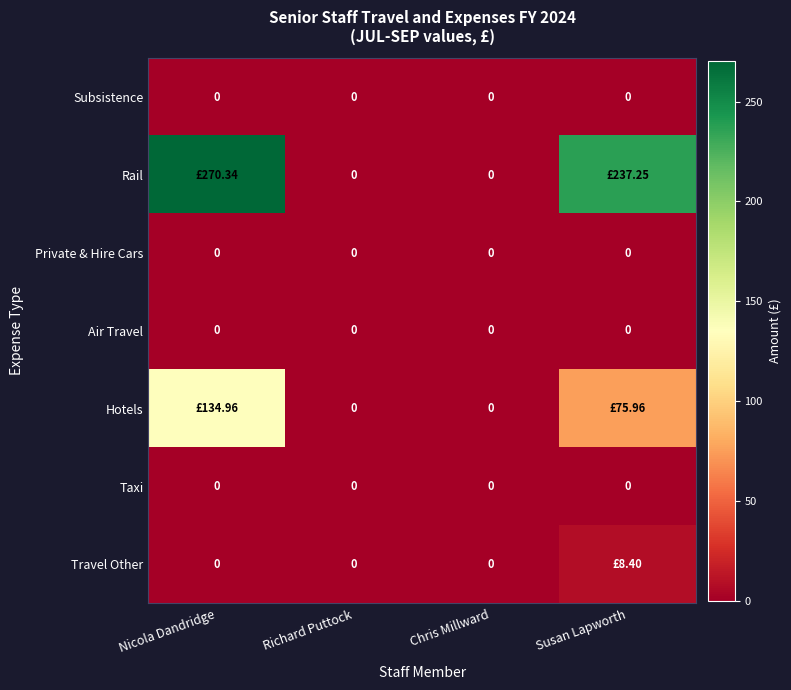

Where does the Hotels series first go above 75?

Nicola Dandridge